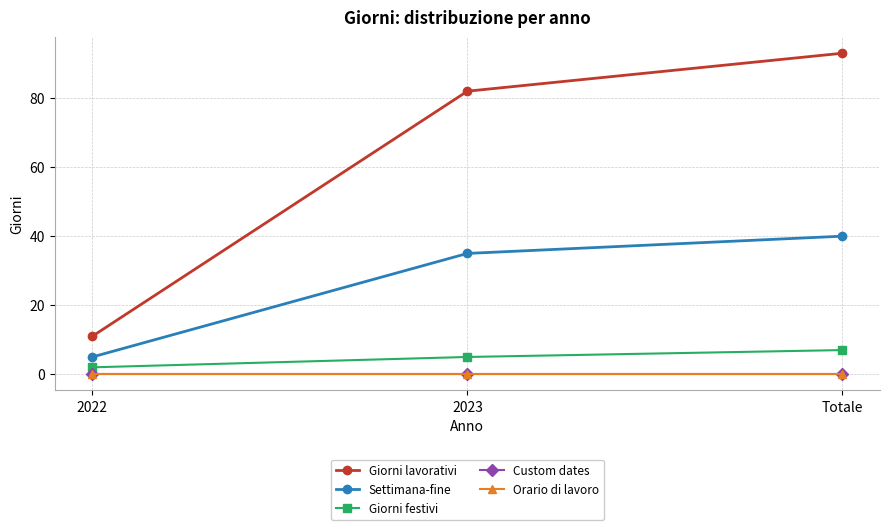

How many lines are shown in the chart?

5